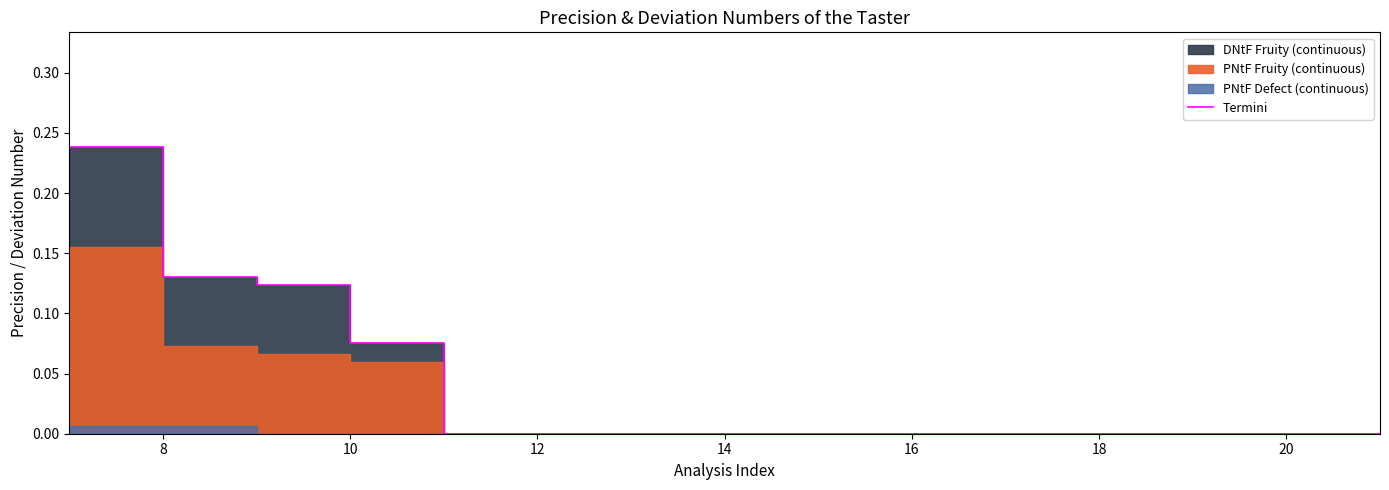

What is the sum of the values at 10 and 14?

0.1